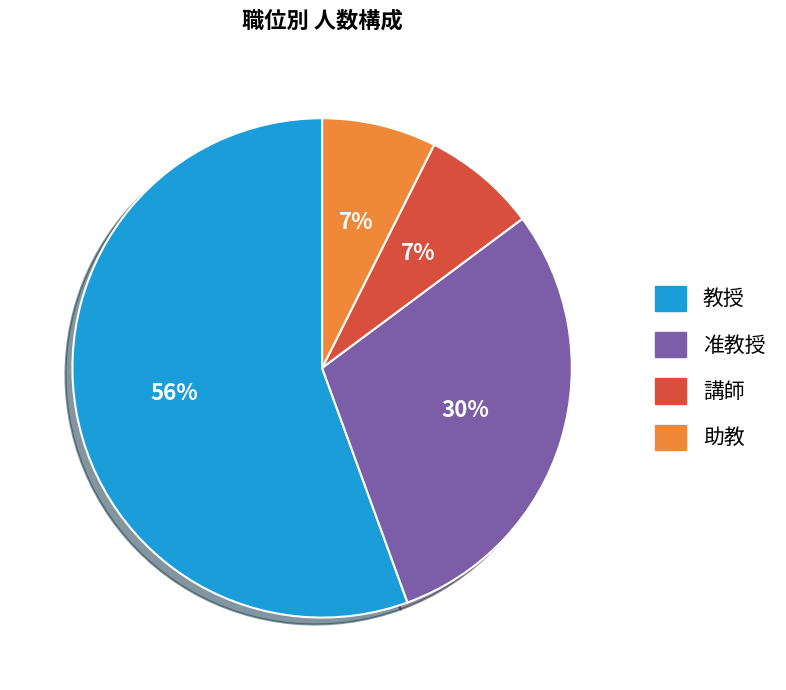

Which category accounts for the majority?

教授